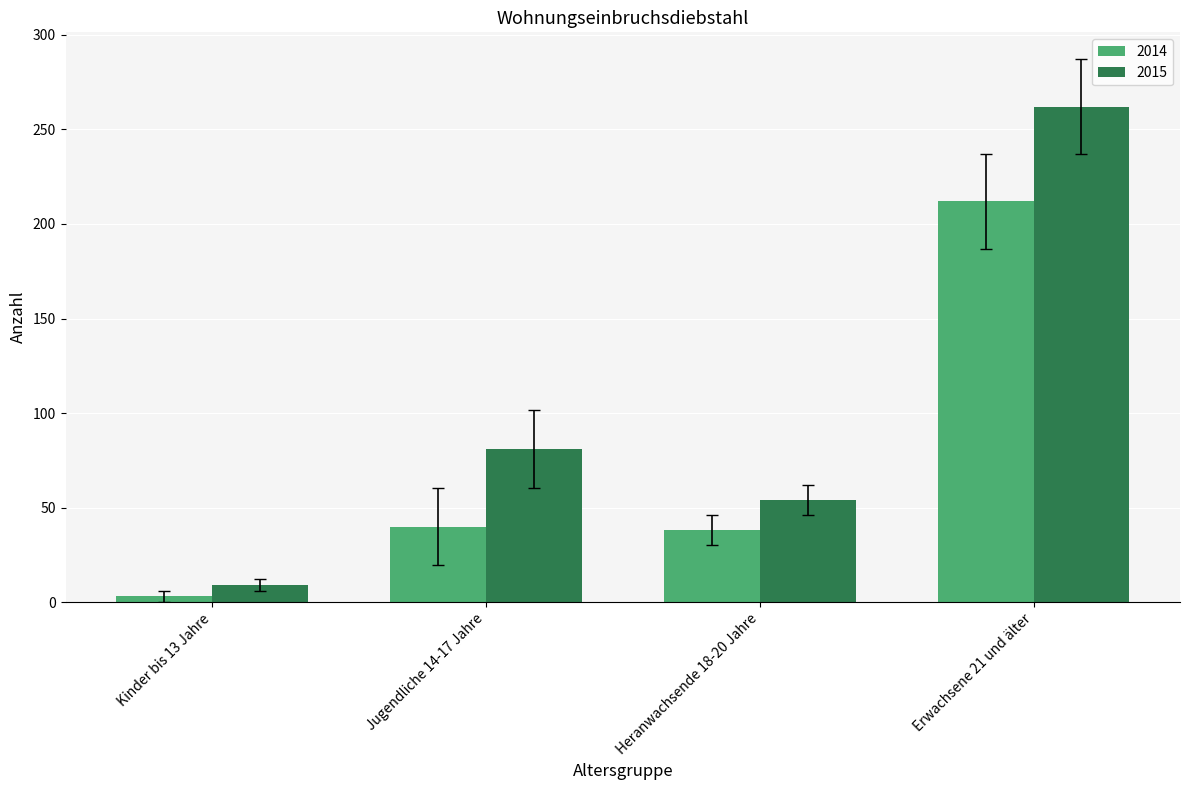

Reading right to left, extract all data points from this chart.

2014: Erwachsene 21 und älter=212	Heranwachsende 18-20 Jahre=38	Jugendliche 14-17 Jahre=40	Kinder bis 13 Jahre=3
2015: Erwachsene 21 und älter=262	Heranwachsende 18-20 Jahre=54	Jugendliche 14-17 Jahre=81	Kinder bis 13 Jahre=9